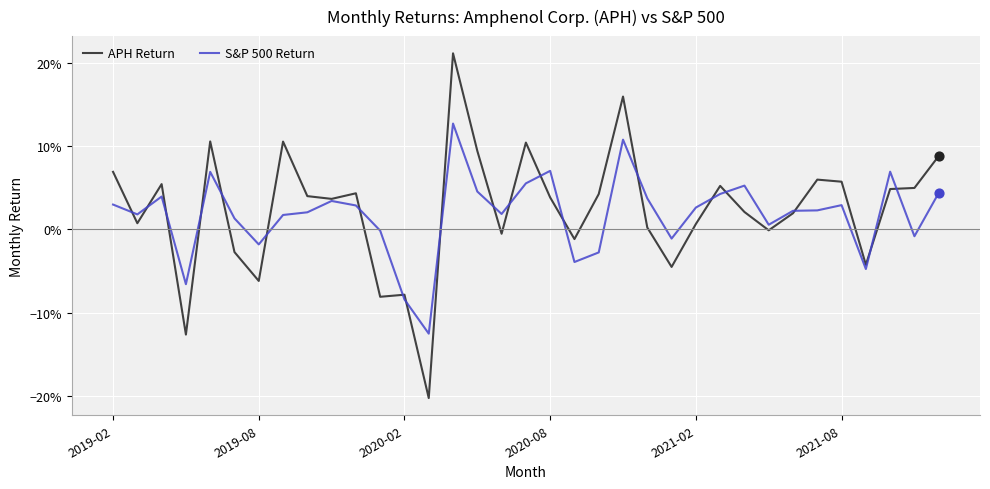

At how many categories does at least one series exceed 0?

27